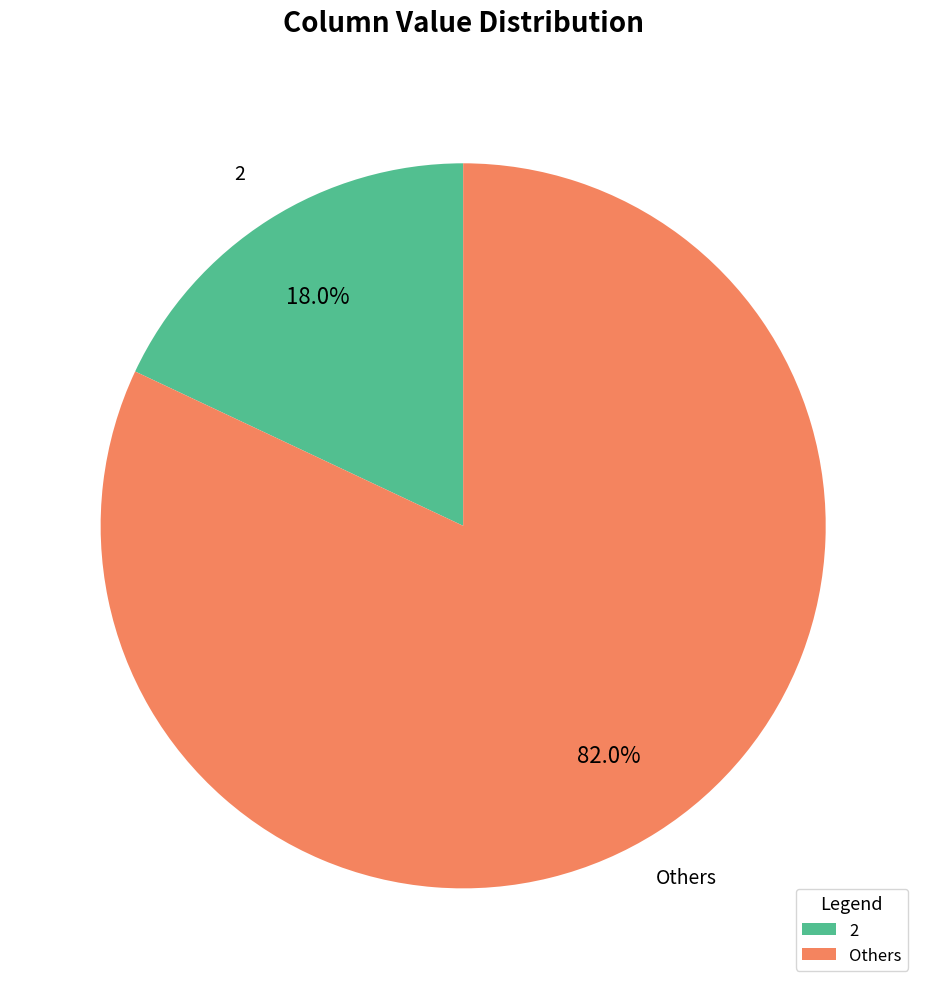

Does any single category account for the majority?

Yes